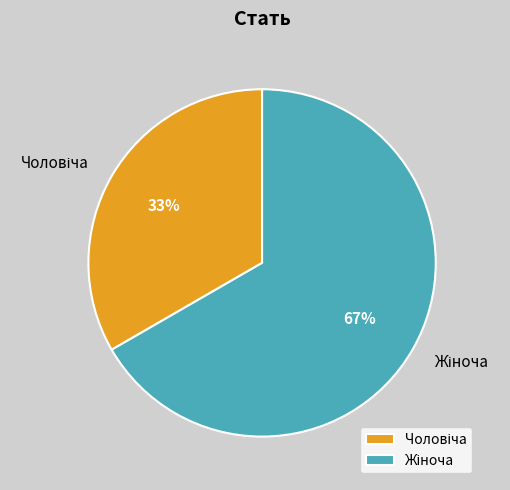

To the nearest percent, what is the average slice percentage?

50%